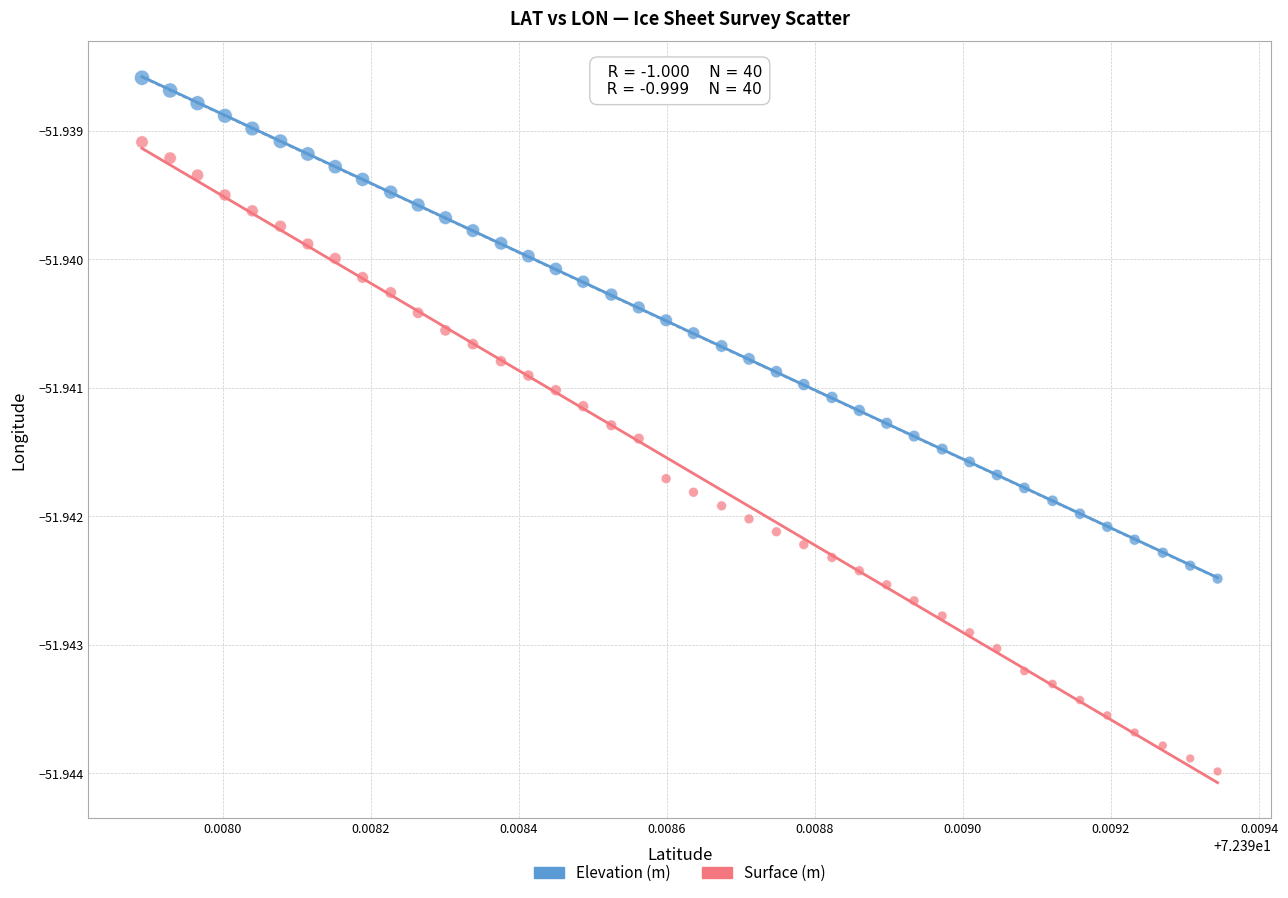

Which series contains the lowest Y value?

Surface (m)